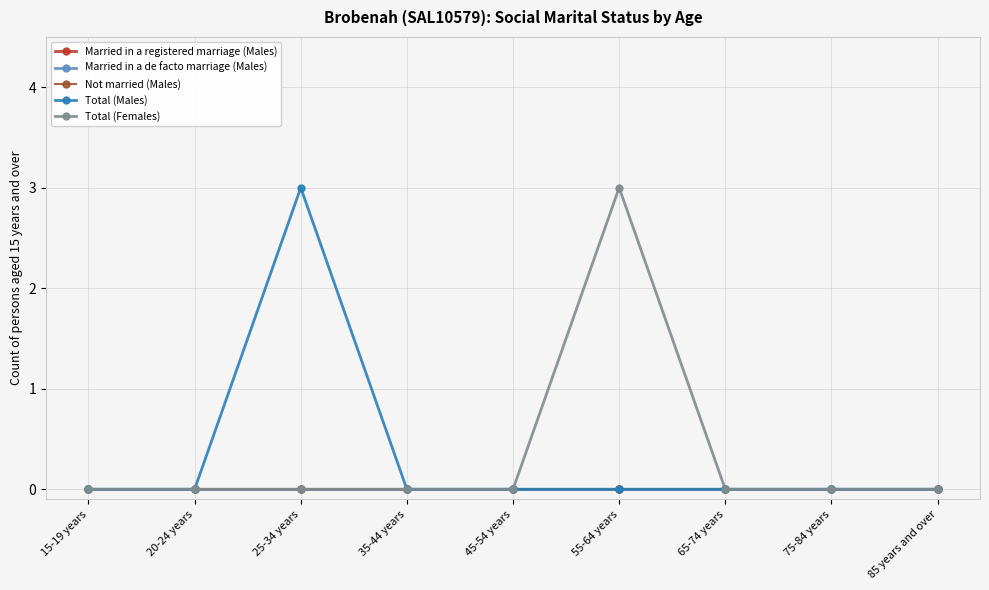

Which series has the widest spread of values?

Total (Males)